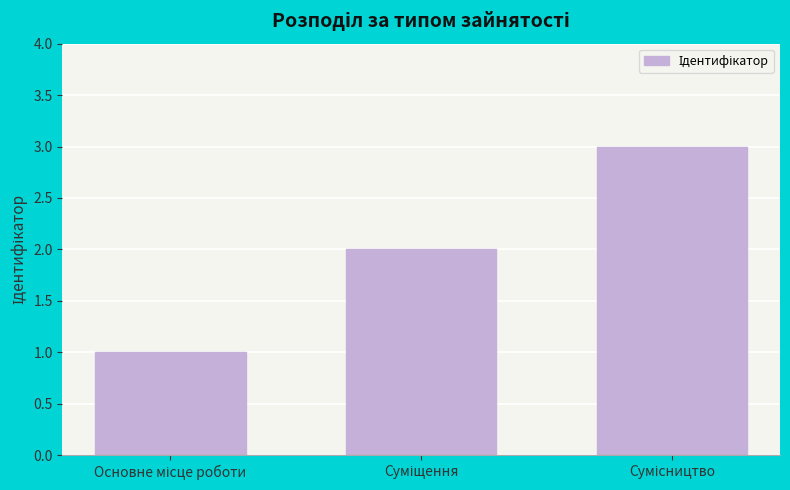

What is the maximum value shown in the chart?

3